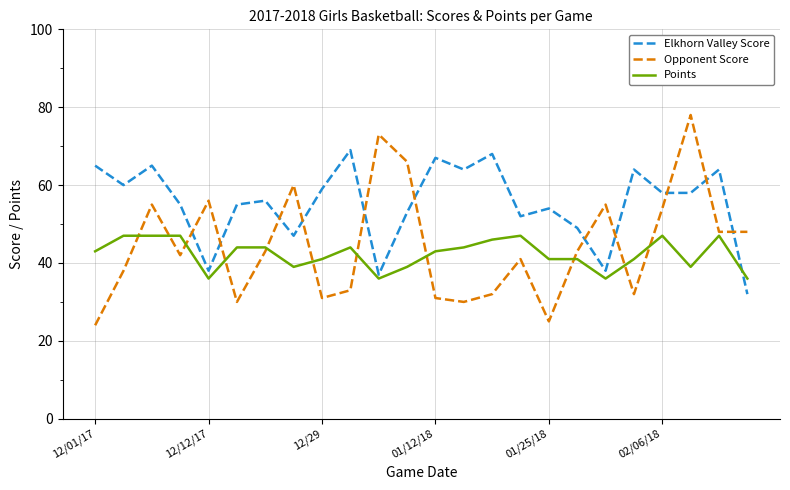

What is the sum of all Points values?

1015